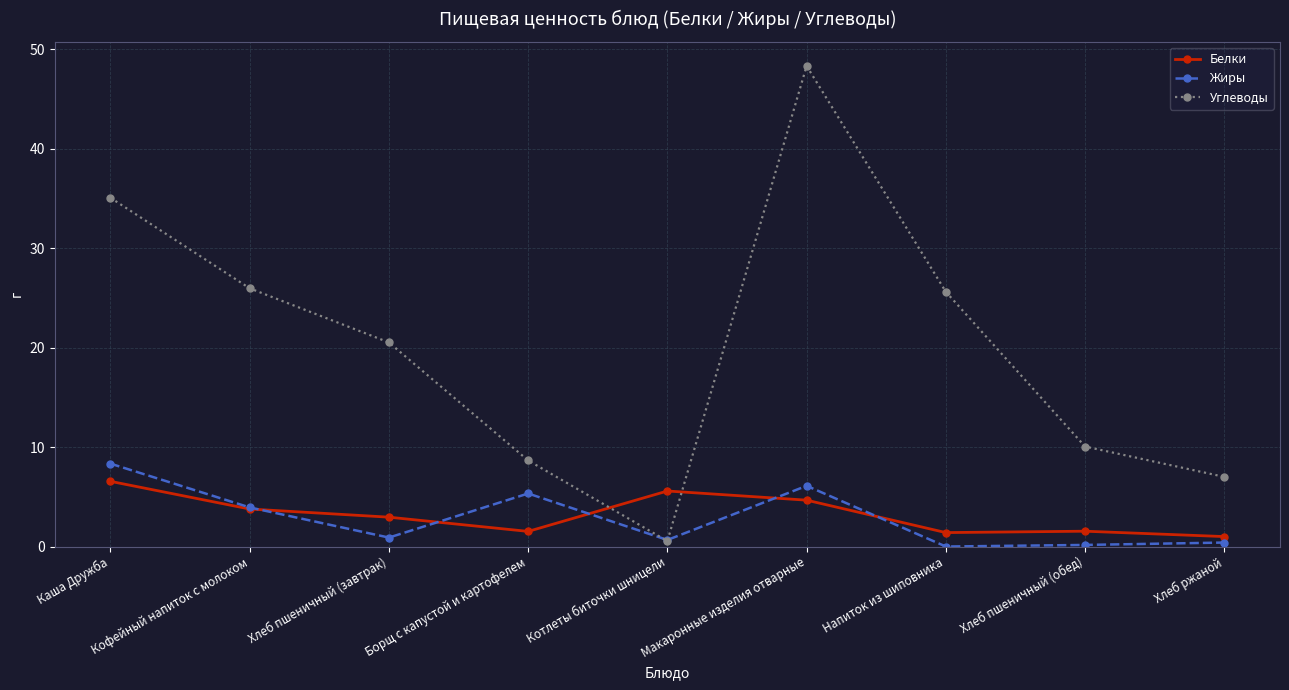

True or false: Углеводы and Белки cross at least once.

True